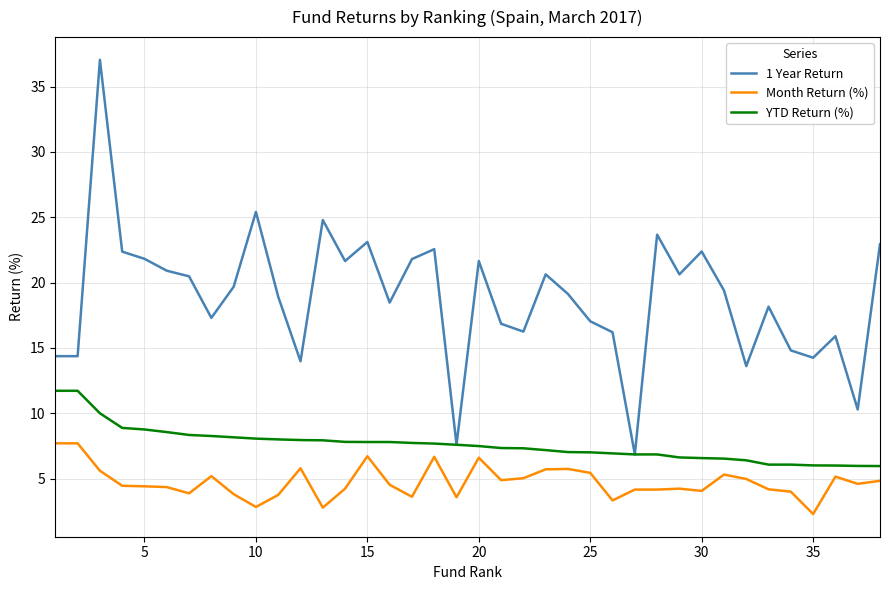

True or false: YTD Return (%) and Month Return (%) cross at least once.

False